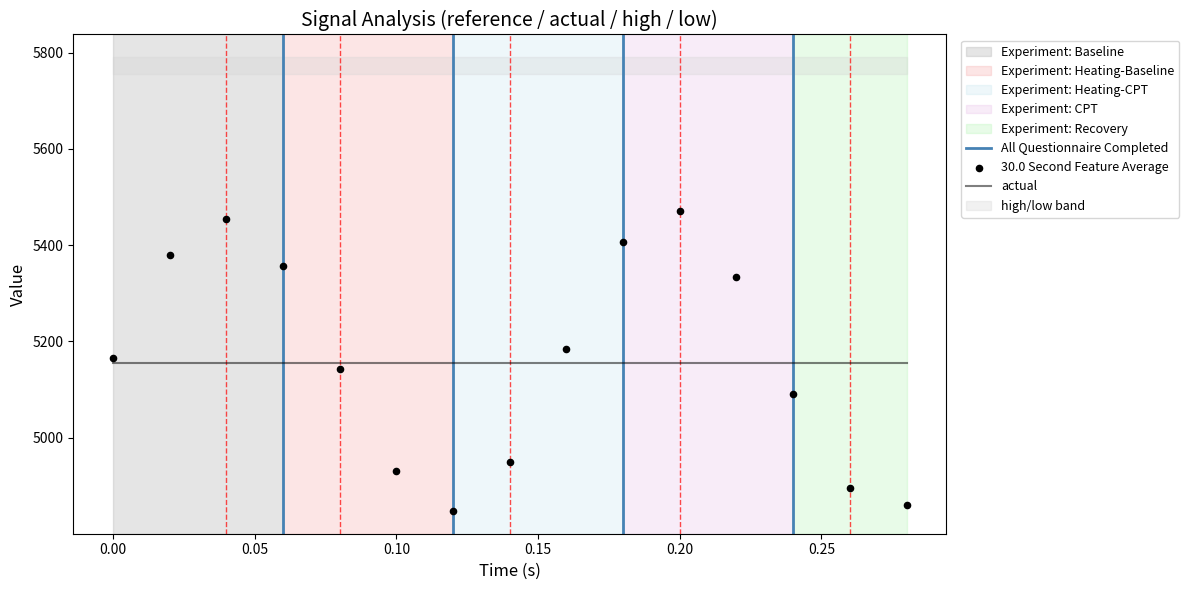

What is the total value across all series at reference?

27630.6